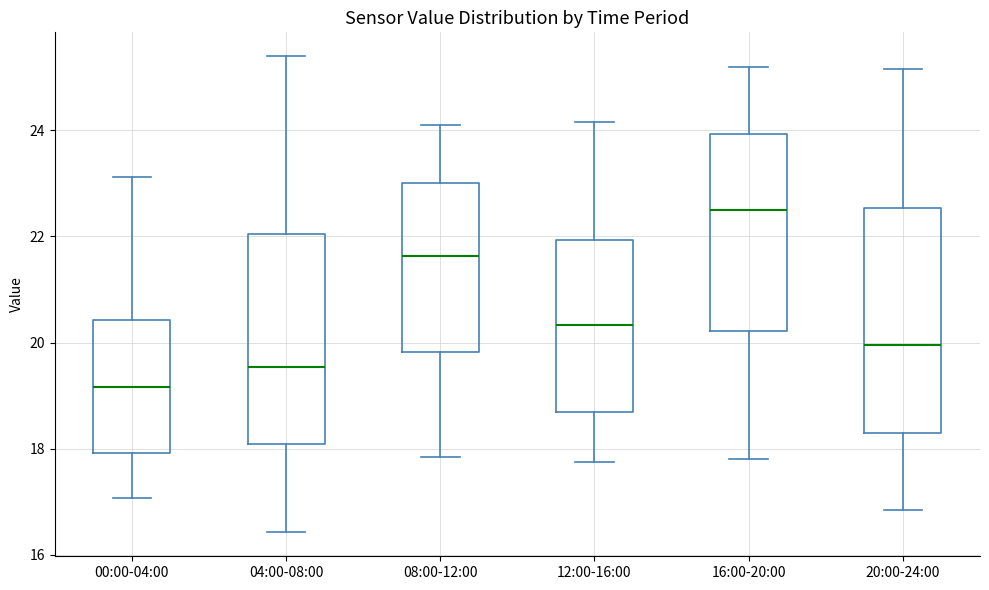

Where is the upper edge of the box for 08:00-12:00 on the y-axis? The values are not printed on the chart, so give them approximately, as read against the axis.

23.0